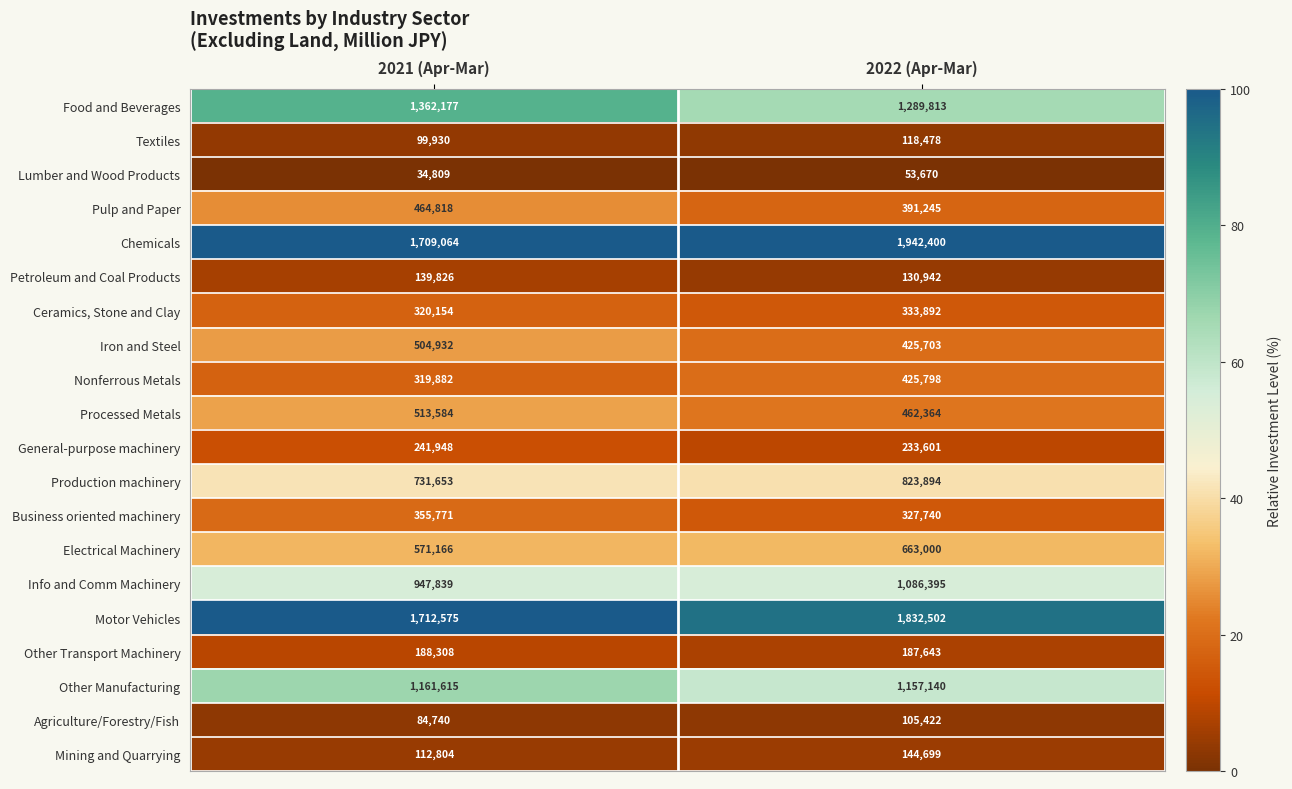

Rank the series by their maximum value, from highest to lowest.

Chemicals, Motor Vehicles, Food and Beverages, Other Manufacturing, Info and Comm Machinery, Production machinery, Electrical Machinery, Processed Metals, Iron and Steel, Pulp and Paper, Nonferrous Metals, Business oriented machinery, Ceramics, Stone and Clay, General-purpose machinery, Other Transport Machinery, Mining and Quarrying, Petroleum and Coal Products, Textiles, Agriculture/Forestry/Fish, Lumber and Wood Products